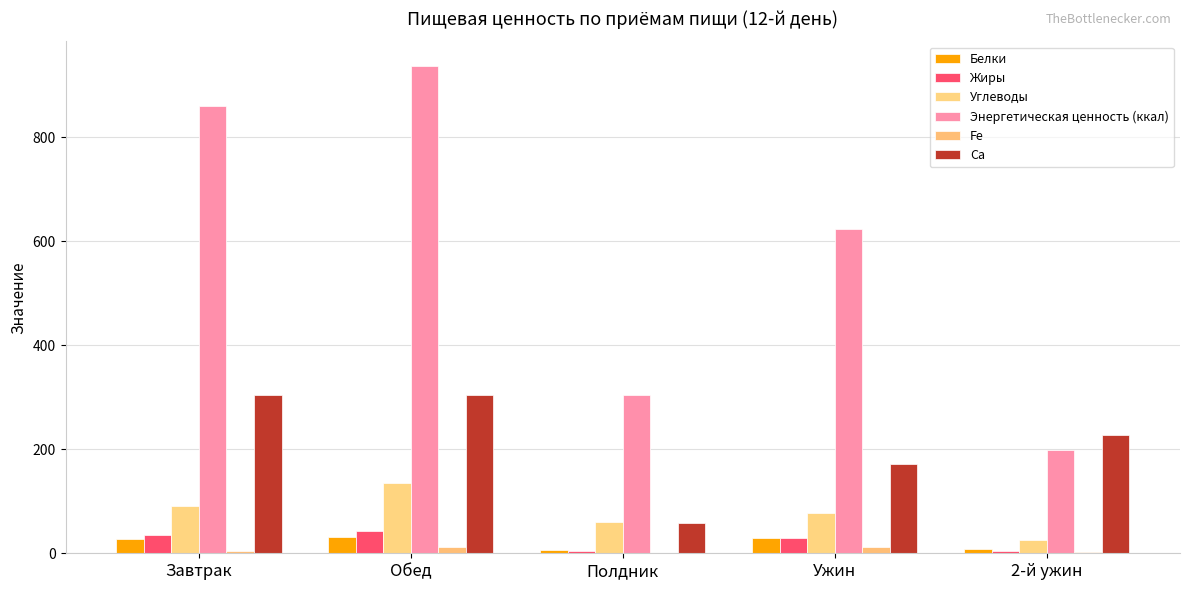

At which label is Белки closest to 18?

2-й ужин